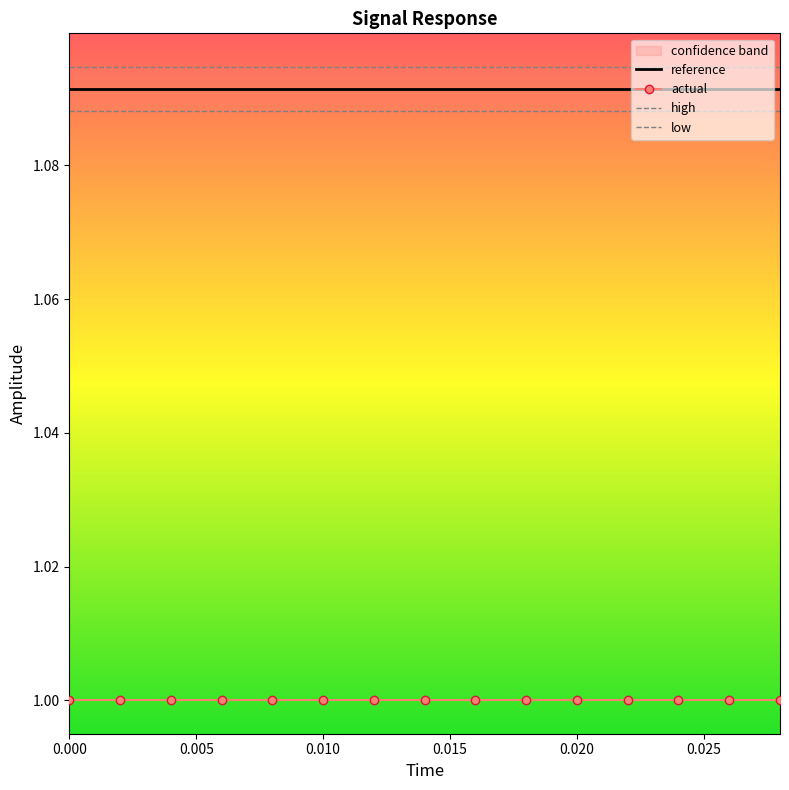

True or false: actual has a value of 0.6 at 0.020.

False